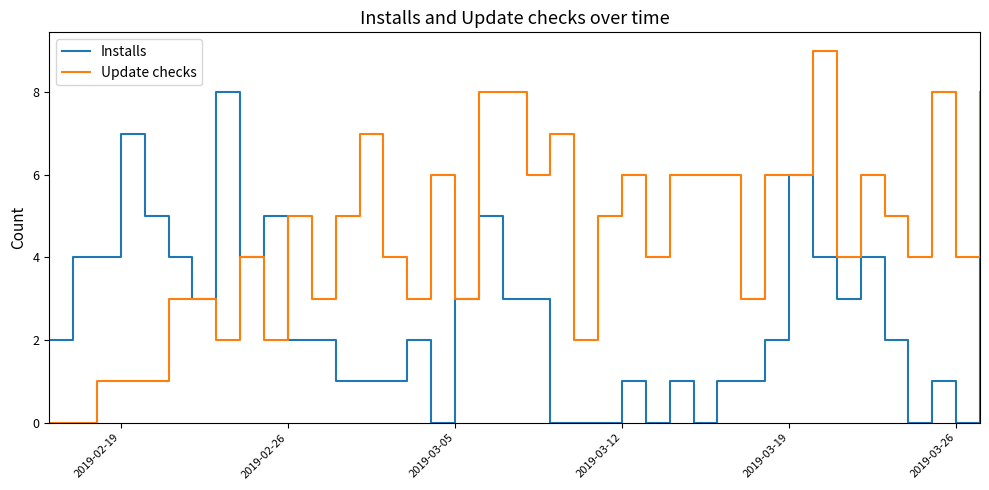

Which series has the largest range (max minus min)?

Update checks